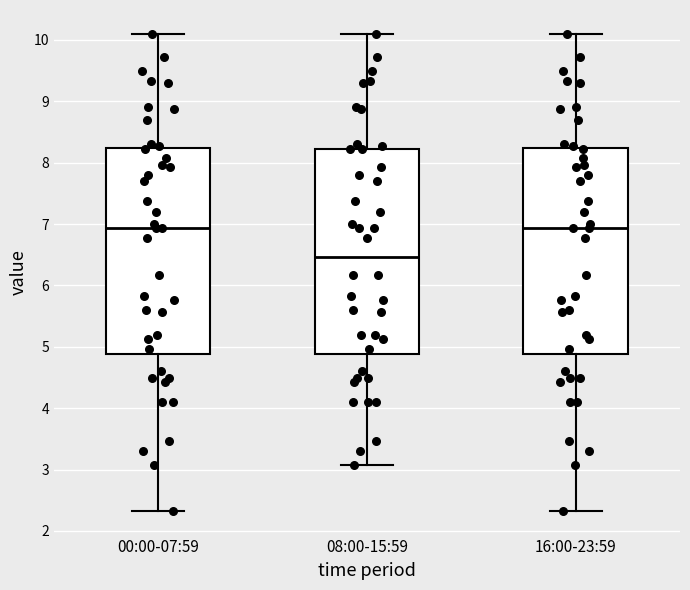

Where is the upper edge of the box for 08:00-15:59 on the y-axis? The values are not printed on the chart, so give them approximately, as read against the axis.

8.2